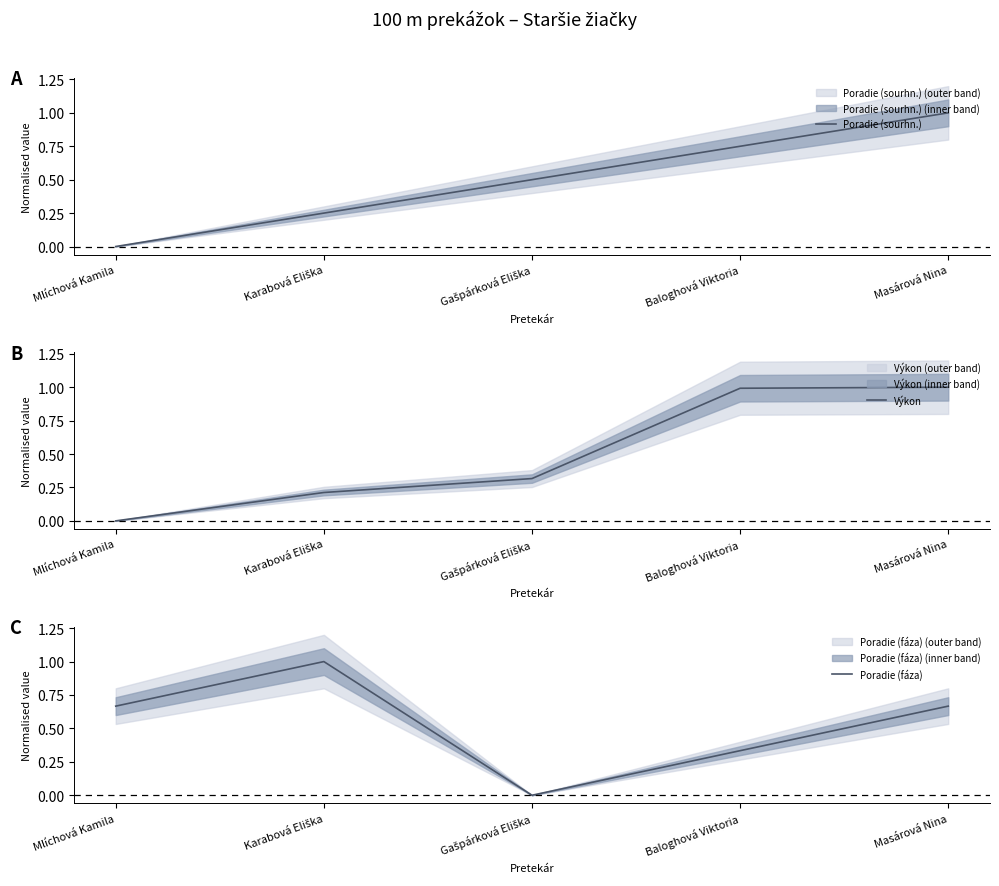

At Gašpárková Eliška, list the series in order from smallest to largest.

Poradie (fáza), Výkon, Poradie (sourhn.)